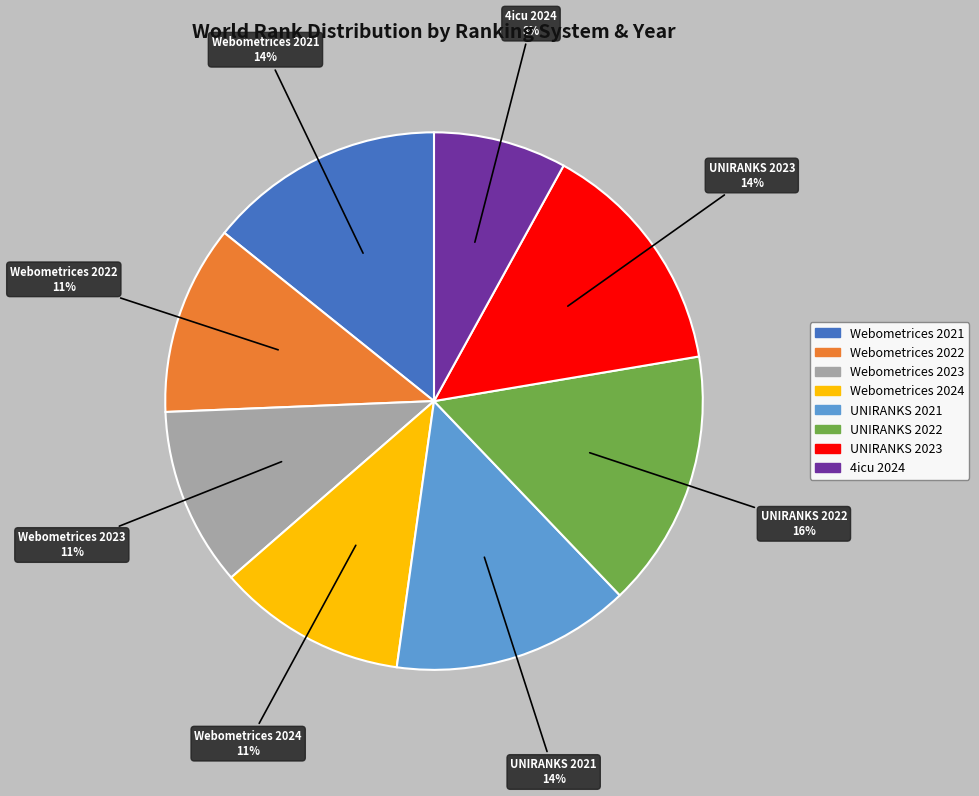

Is there any slice that represents more than half of the pie?

No